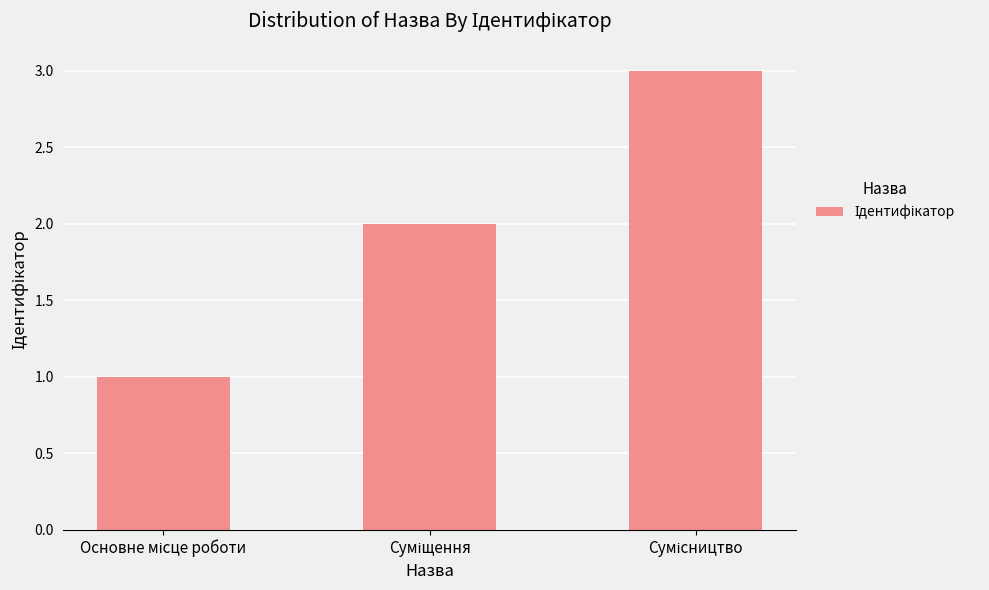

Are the bars grouped side by side (vs. stacked)?

No